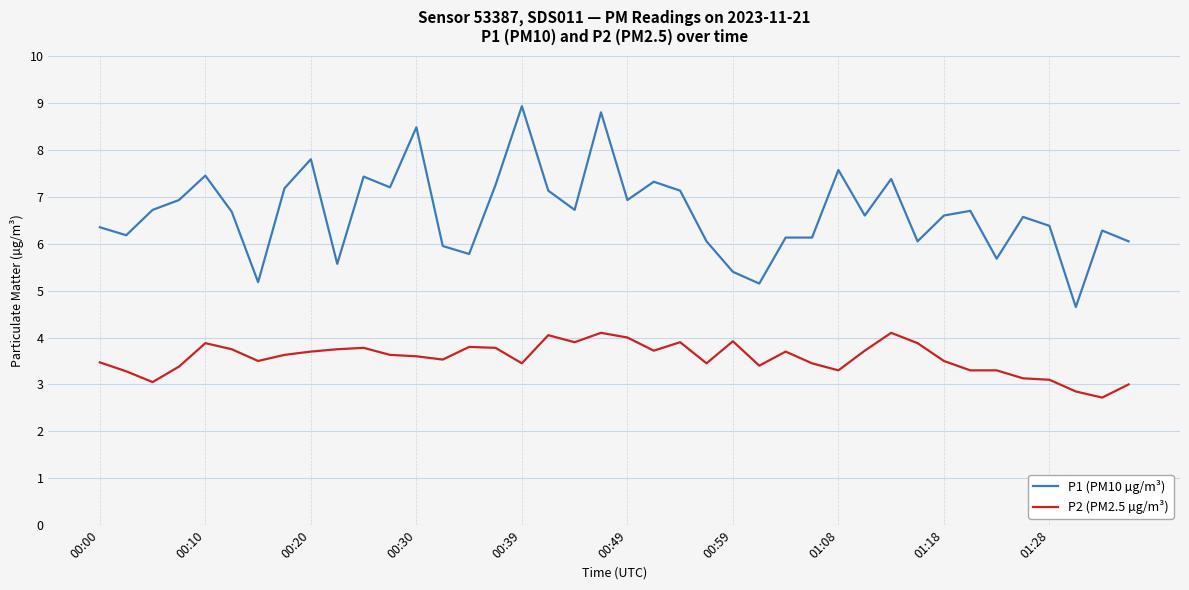

Rank the series by their maximum value, from lowest to highest.

P2 (PM2.5 µg/m³), P1 (PM10 µg/m³)